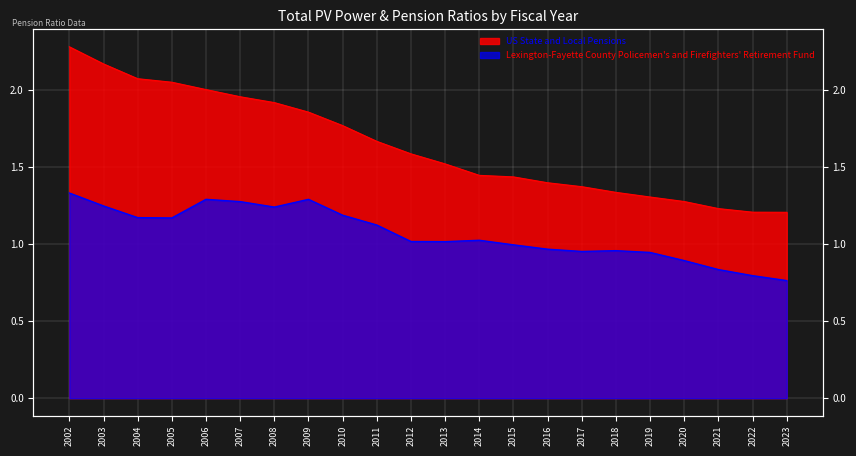

Which series has the largest total across all categories?

US State and Local Pensions